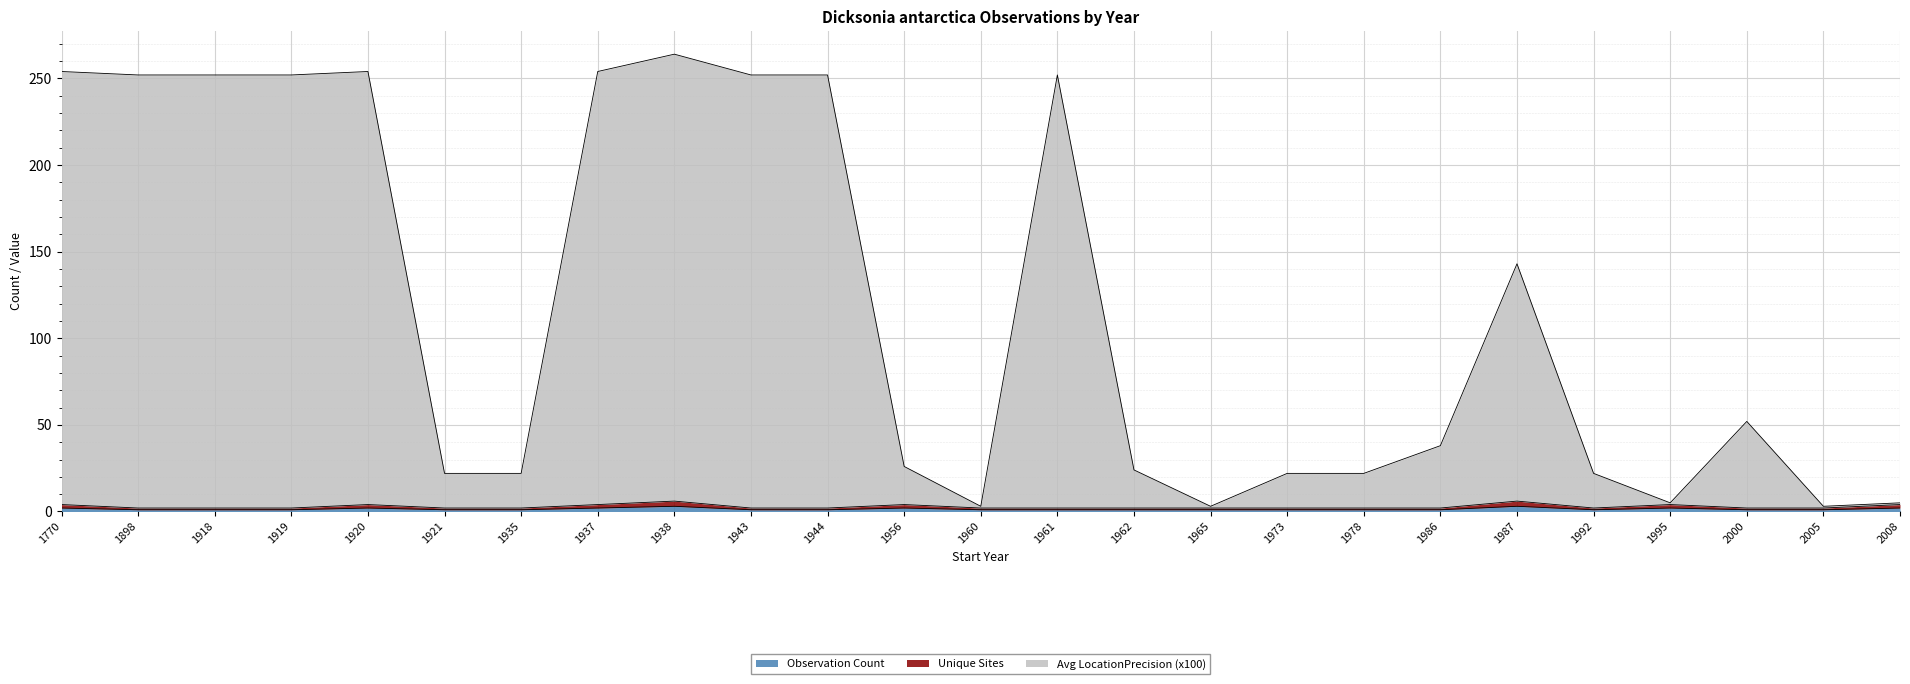

At which label is Observation Count closest to 2?

1770